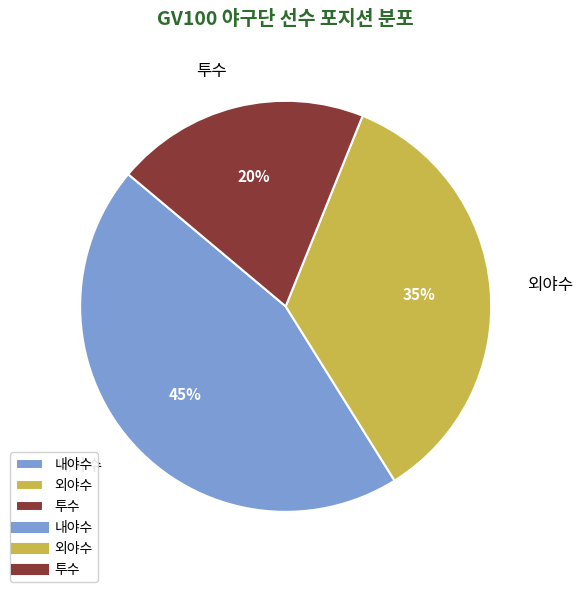

Which category has the biggest portion of the pie?

내야수